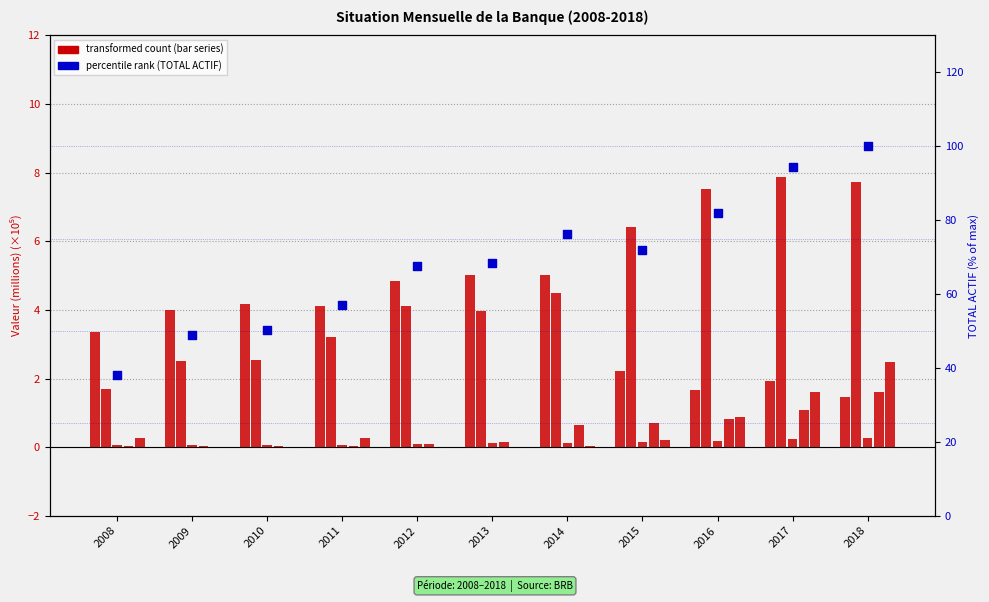

At how many categories does at least one series exceed 24?

11